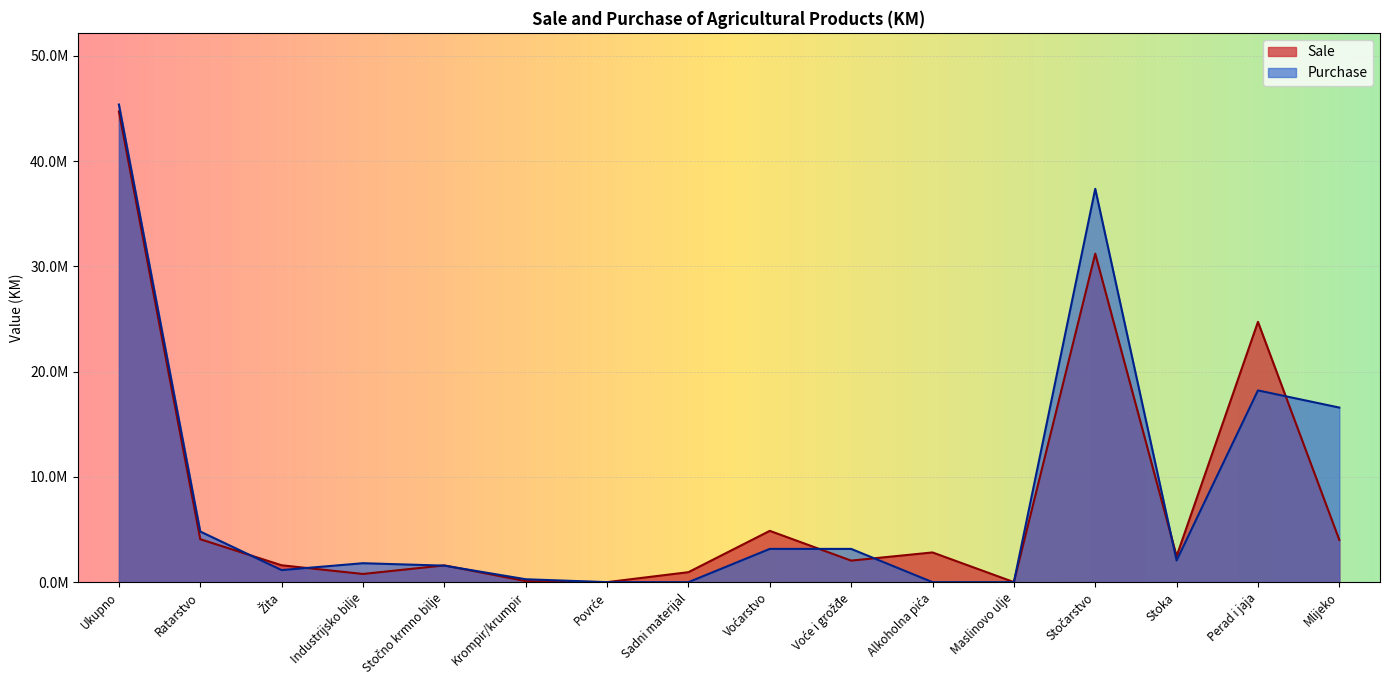

True or false: Sale has more than 0 points higher than both neighbors.

True